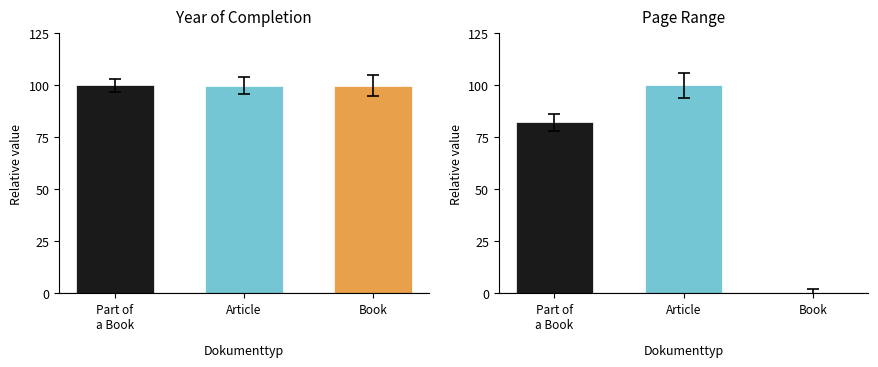

The Erste Seite series shows 137.8 at Article. True or false?

False